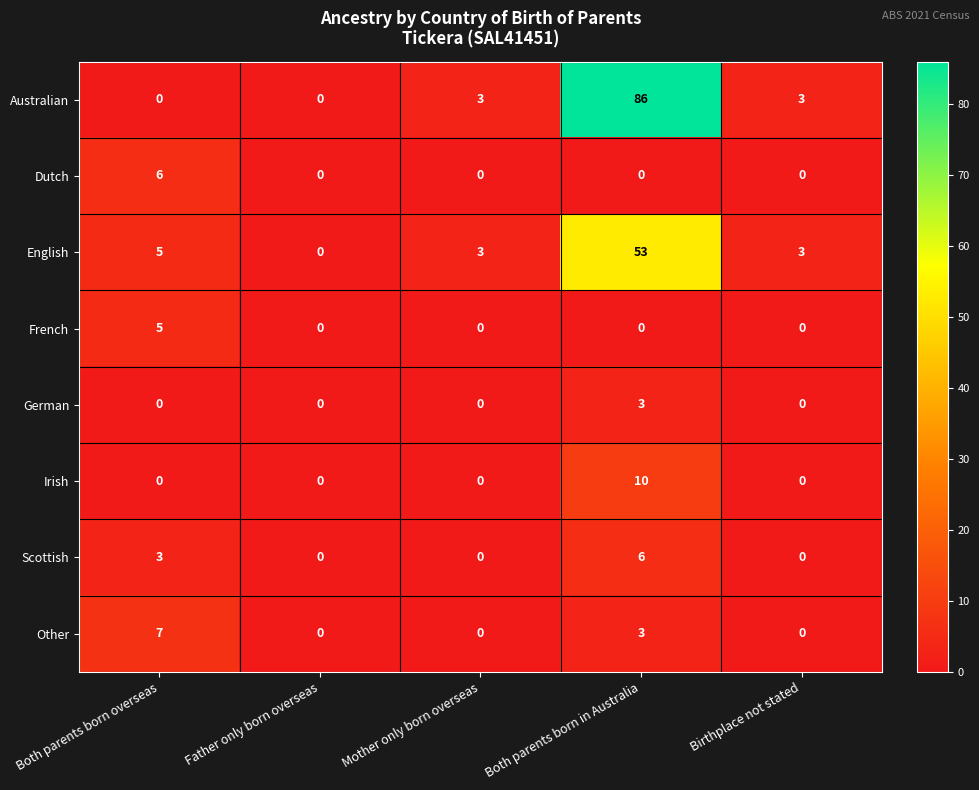

How many German values are between 0 and 1?

4